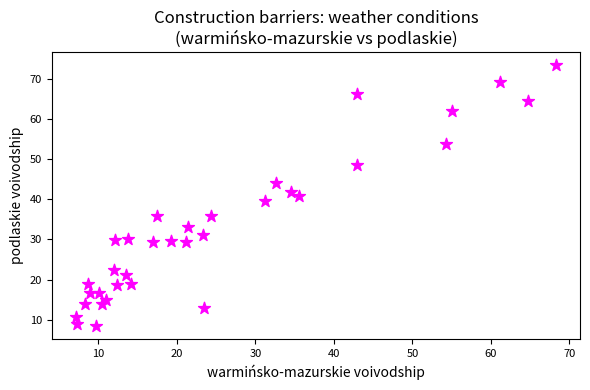

What is the range of X values (max minus min)?

61.2